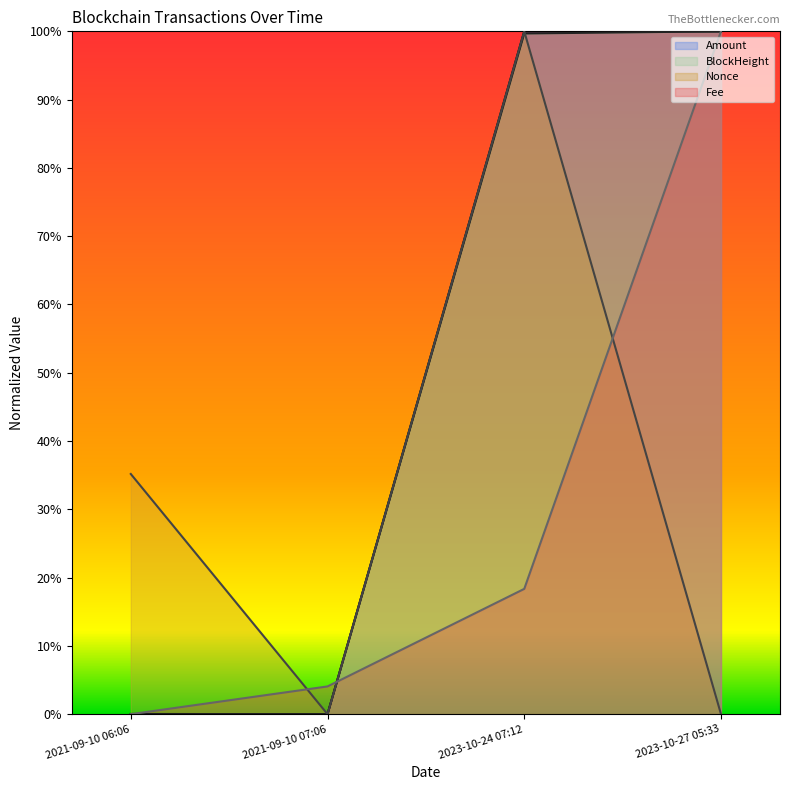

Reading left to right, transcribe all the data shown in this chart.

BlockHeight: 2021-09-10 06:06=0.0	2021-09-10 07:06=0.0	2023-10-24 07:12=1.0	2023-10-27 05:33=1.0
Nonce: 2021-09-10 06:06=0.4	2021-09-10 07:06=0.0	2023-10-24 07:12=1.0	2023-10-27 05:33=0.0
Fee: 2021-09-10 06:06=0.0	2021-09-10 07:06=0.0	2023-10-24 07:12=0.2	2023-10-27 05:33=1.0
Amount: 2021-09-10 06:06=0.0	2021-09-10 07:06=0.0	2023-10-24 07:12=1.0	2023-10-27 05:33=1.0